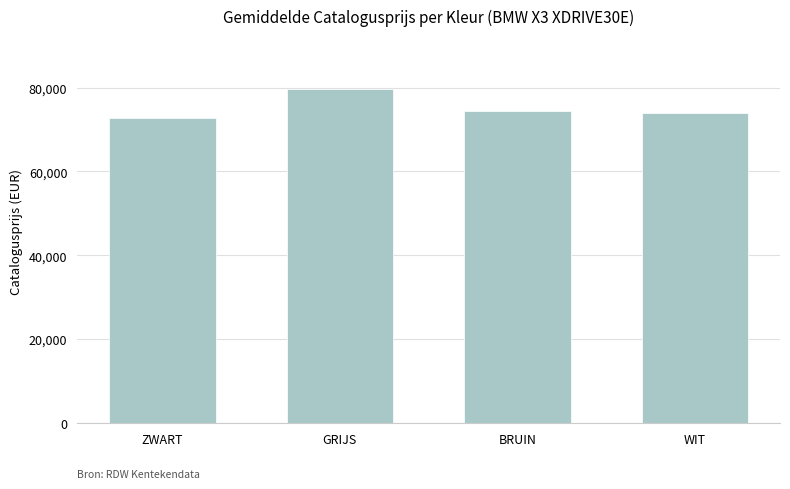

What is the approximate value at WIT, to the nearest 50?

73950